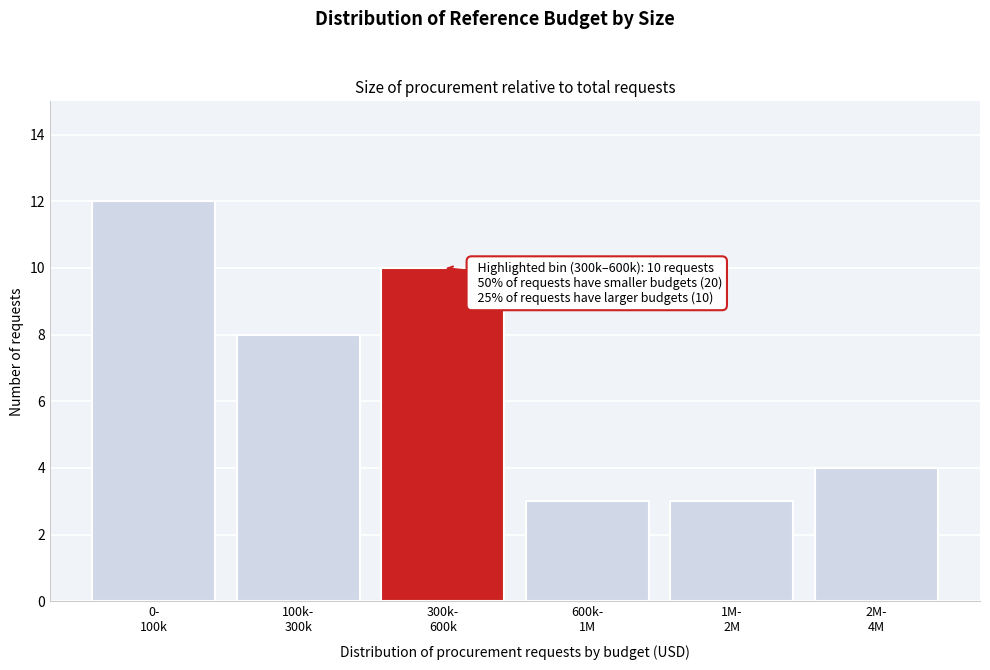

Reading left to right, transcribe all the data shown in this chart.

12	8	10	3	3	4